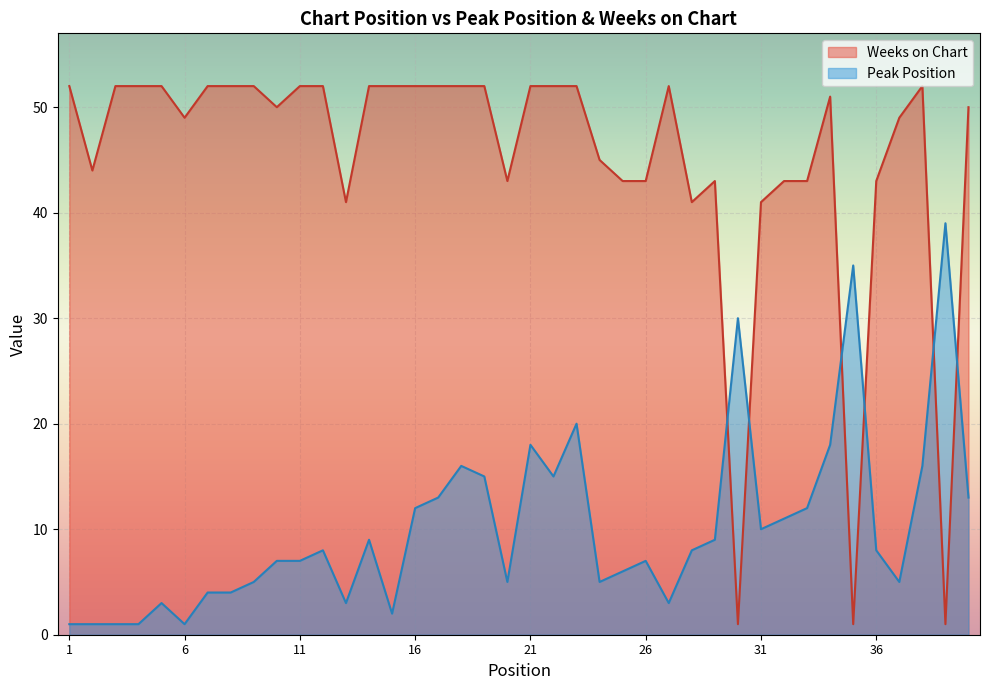

Which series has the largest total across all categories?

Weeks on Chart